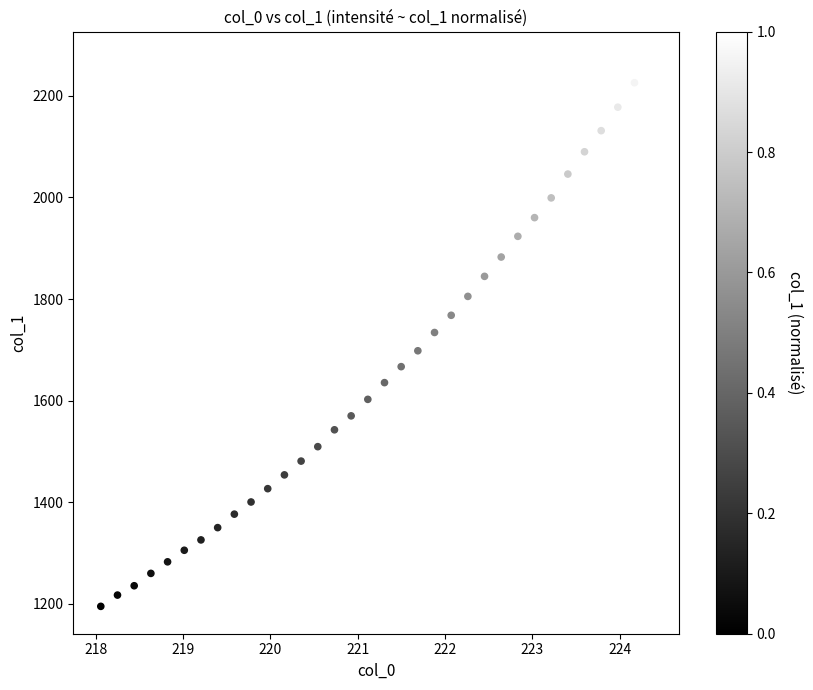

What is the range of Y values (max minus min)?

1077.2